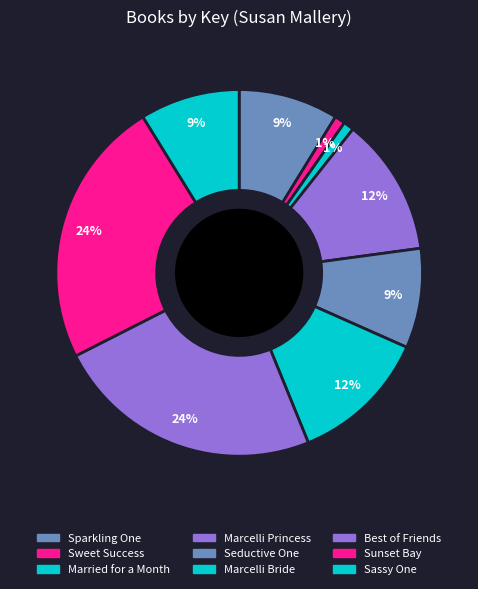

Rank the categories by value from highest to lowest.

Best of Friends, Sunset Bay, Marcelli Princess, Marcelli Bride, Seductive One, Sassy One, Sparkling One, Married for a Month, Sweet Success